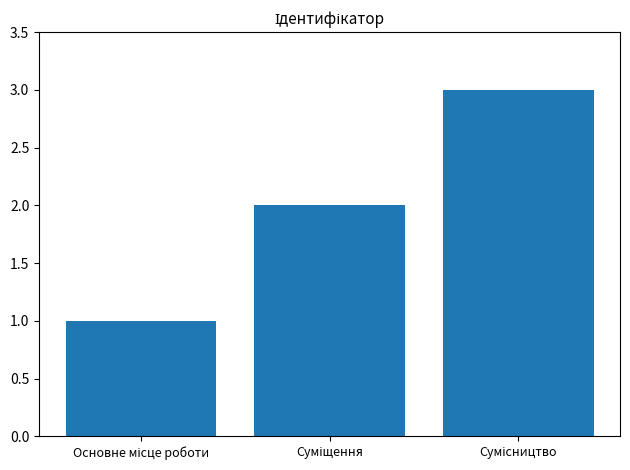

What is the greatest value displayed?

3